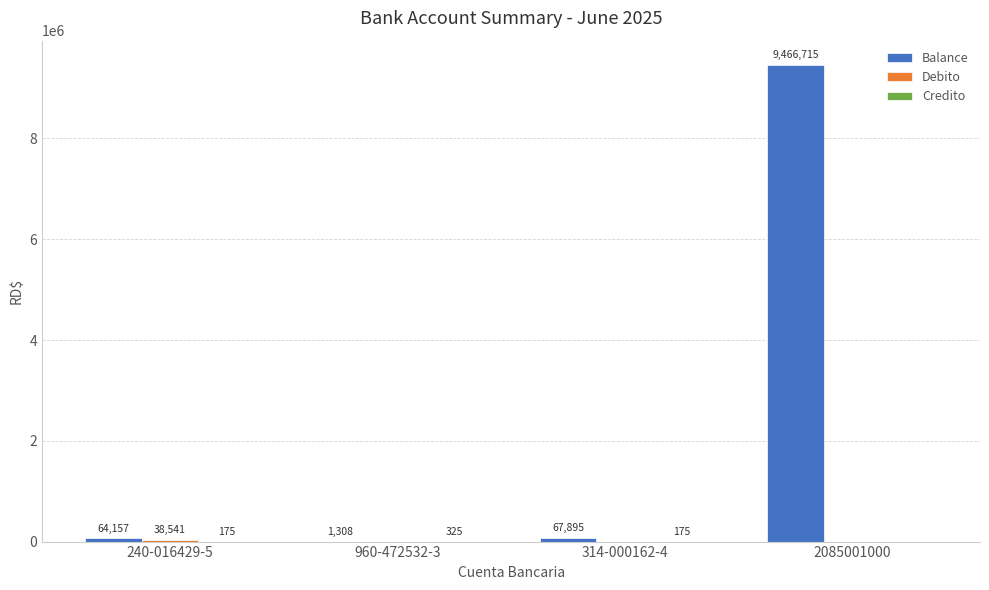

Is it true that Balance equals 3407575.2 at 2085001000?

False